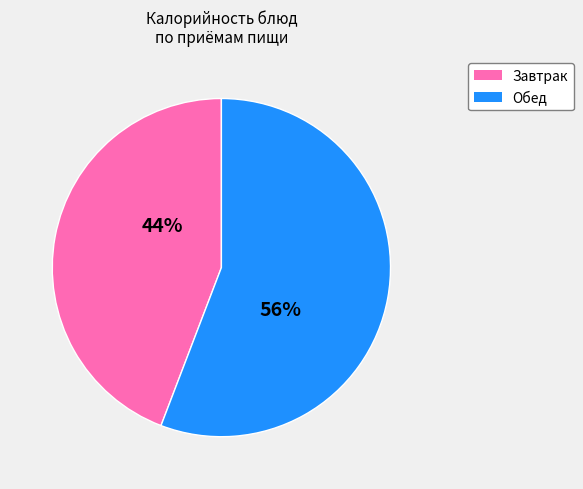

Count the number of slices in the pie.

2